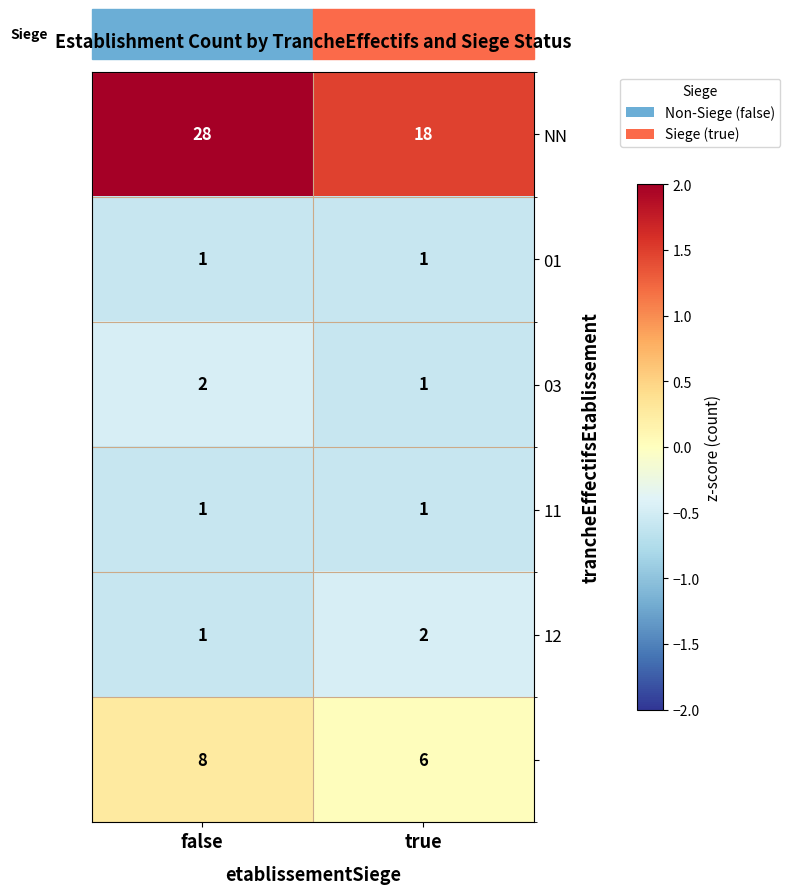

What is the spread (max minus min) of values at true?

17